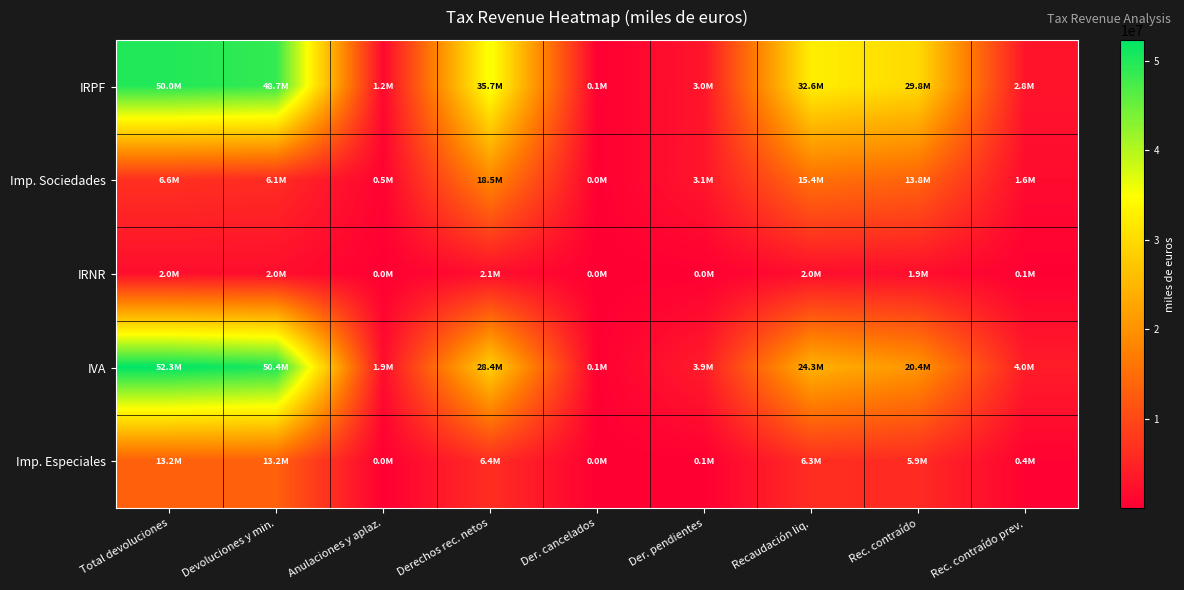

What is the spread (max minus min) of values at Rec. contraído prev.?

3871019